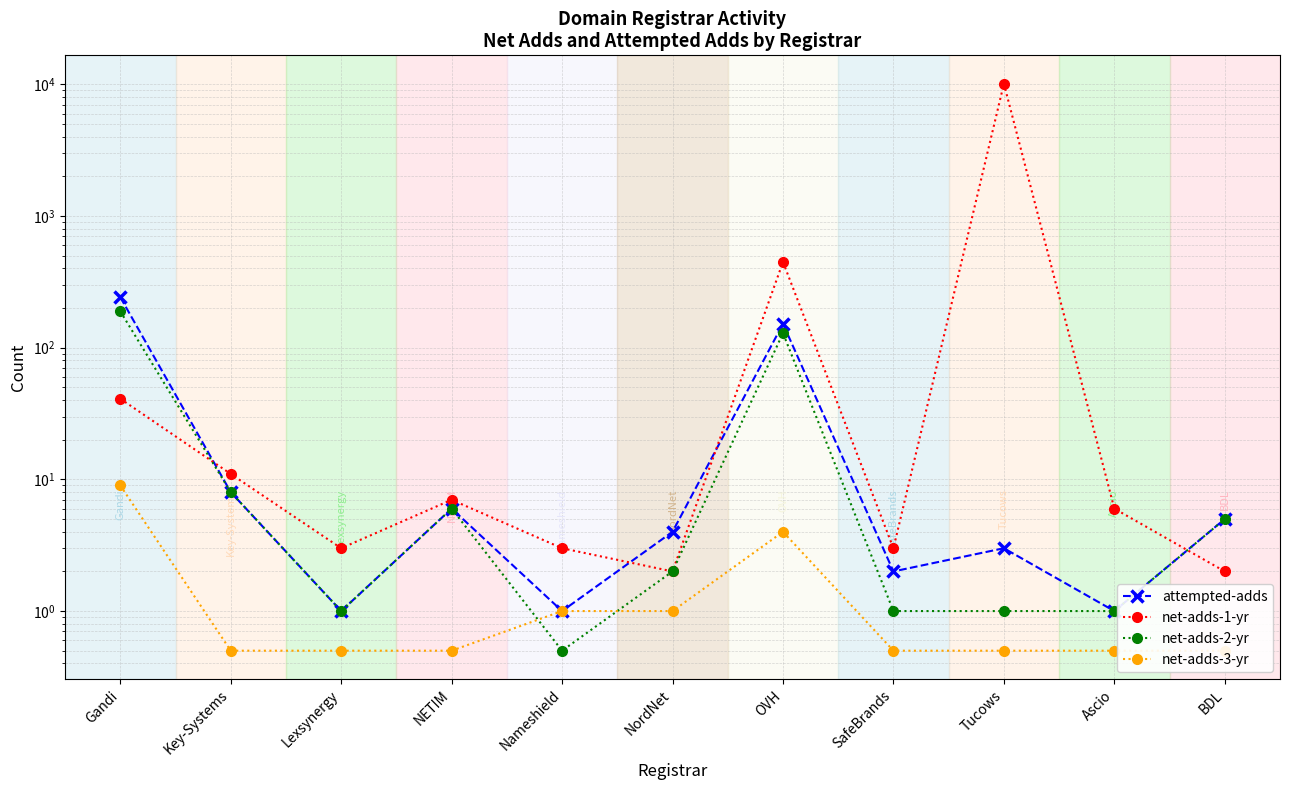

How many intersections are there between net-adds-2-yr and net-adds-1-yr?

2